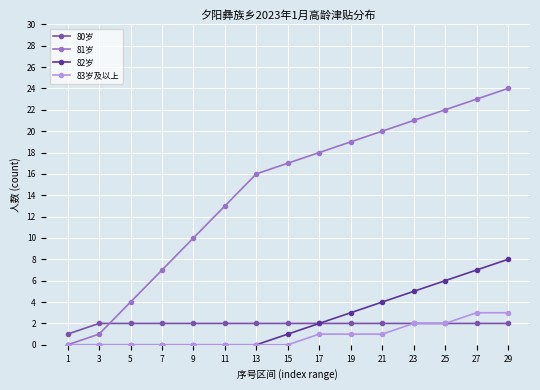

Which series has the largest total across all categories?

81岁